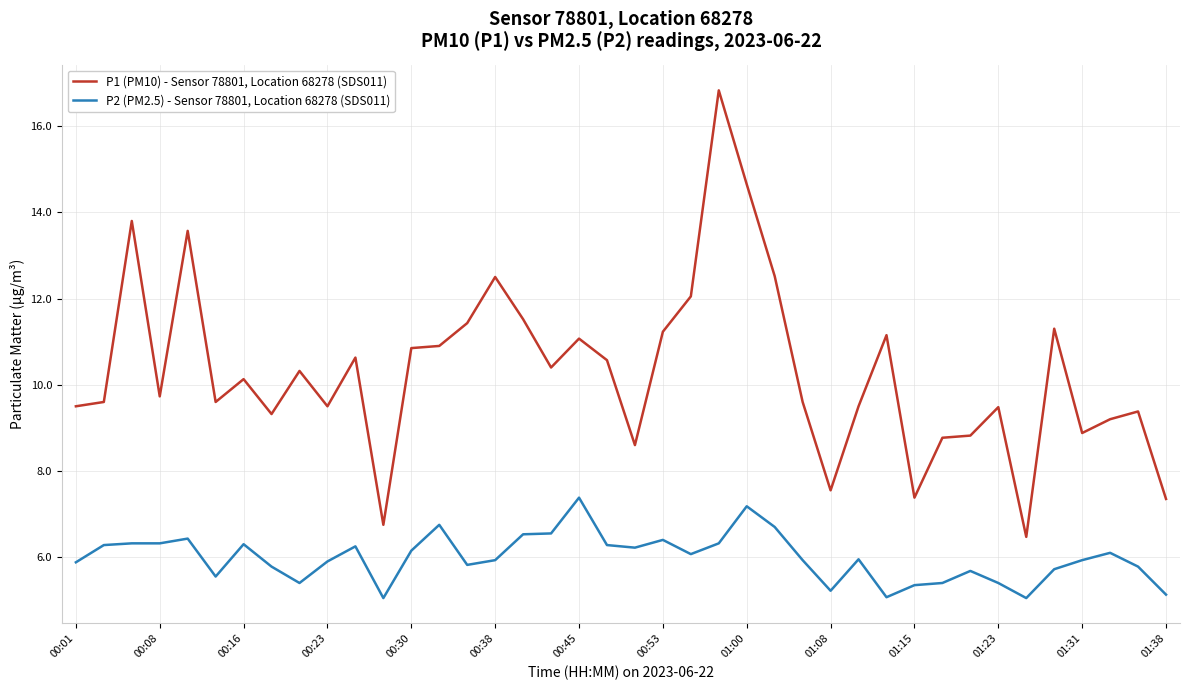

What is the difference between the maximum and minimum values in the P1 (PM10) - Sensor 78801, Location 68278 (SDS011) series?

10.4